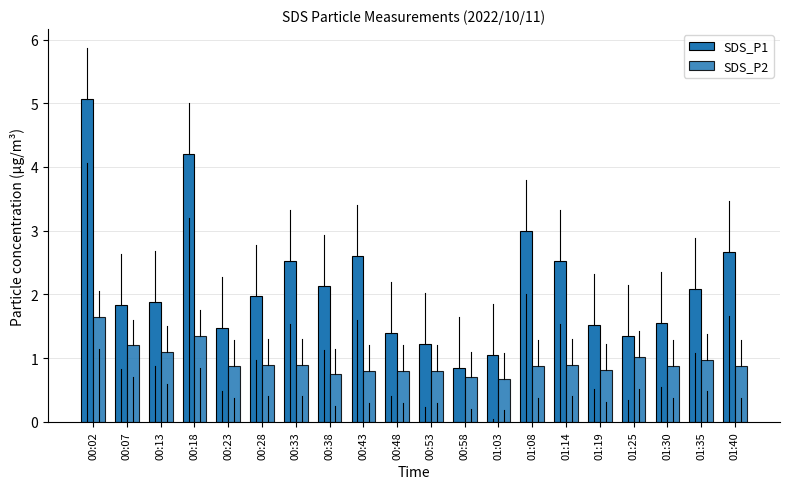

True or false: SDS_P2 has a value of 1.6 at 00:07.

False